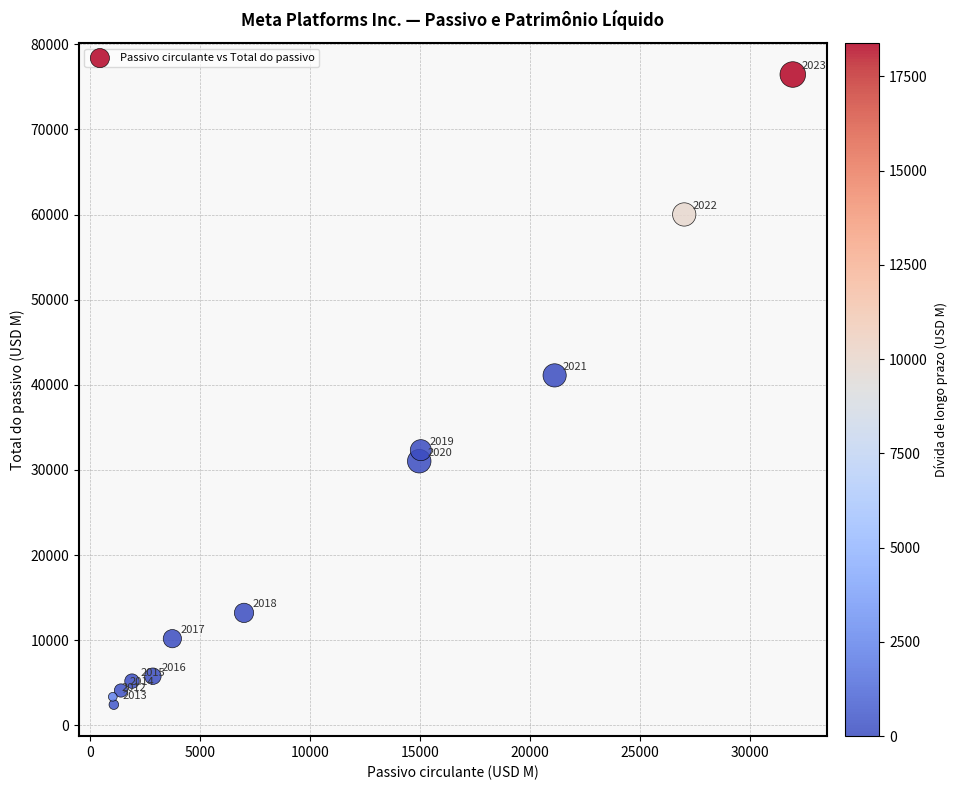

What Y value in the scatter plot is closest to 39440?

41108